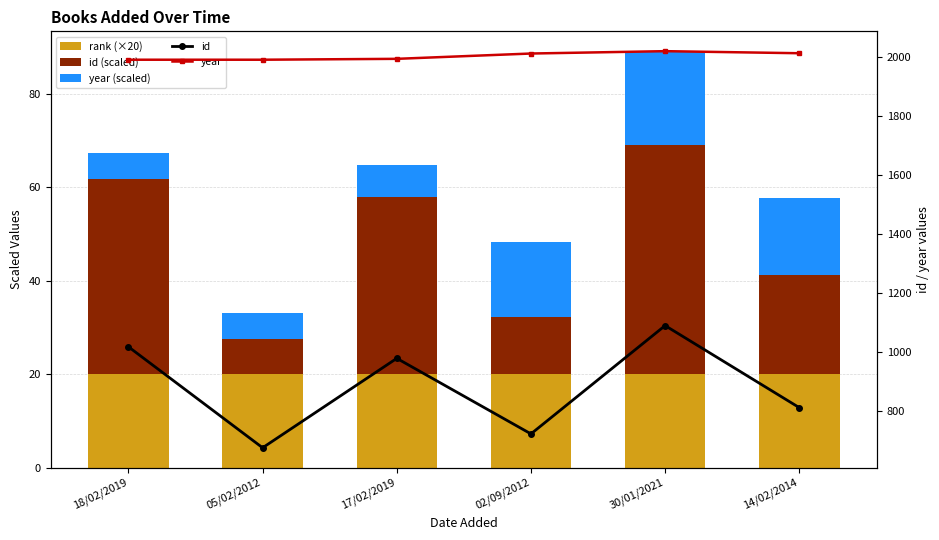

What is the label of the 3rd bar from the left?

17/02/2019